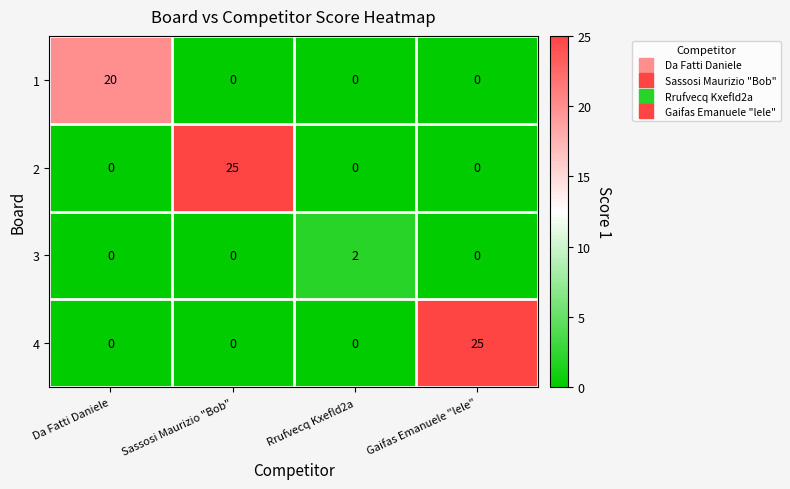

What is the total value across all series at Rrufvecq Kxefld2a?

2